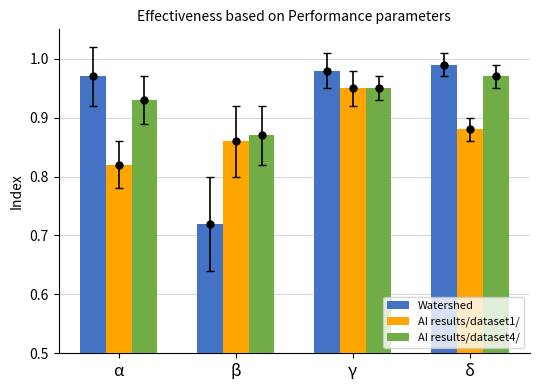

What are all the series names shown in the legend?

Watershed, AI results/dataset1/, AI results/dataset4/